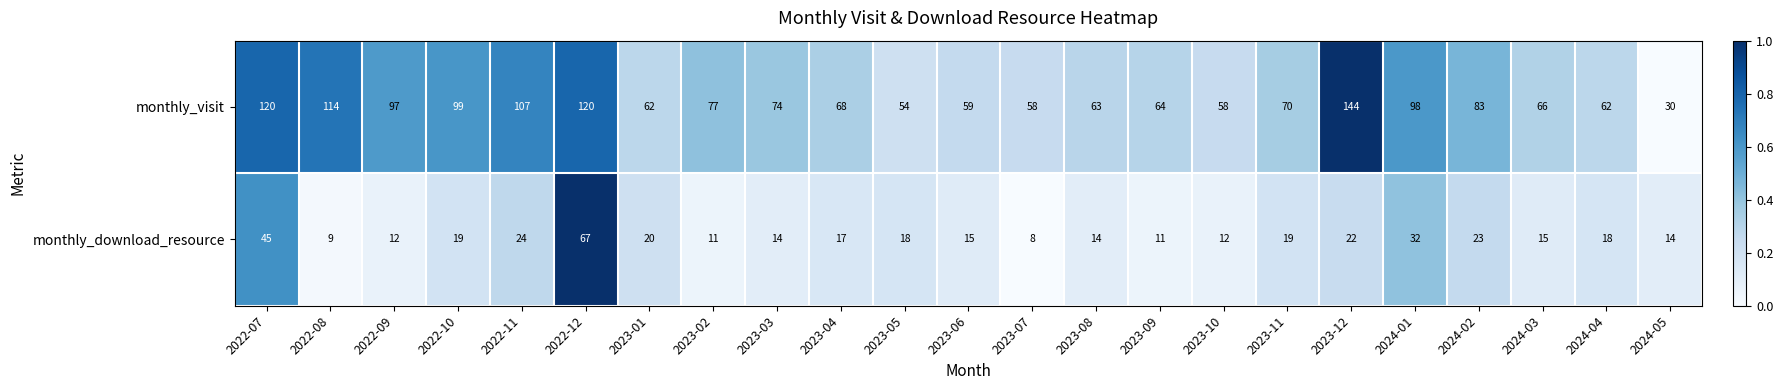

Read the monthly_visit value at 2022-08, to the nearest 5.

115